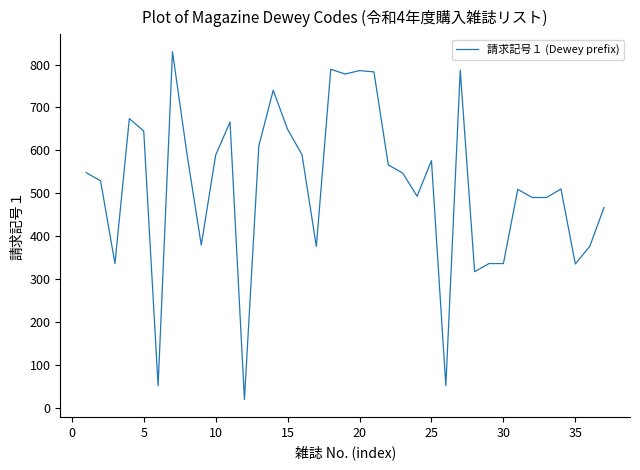

What is the difference between the maximum and minimum values?

811